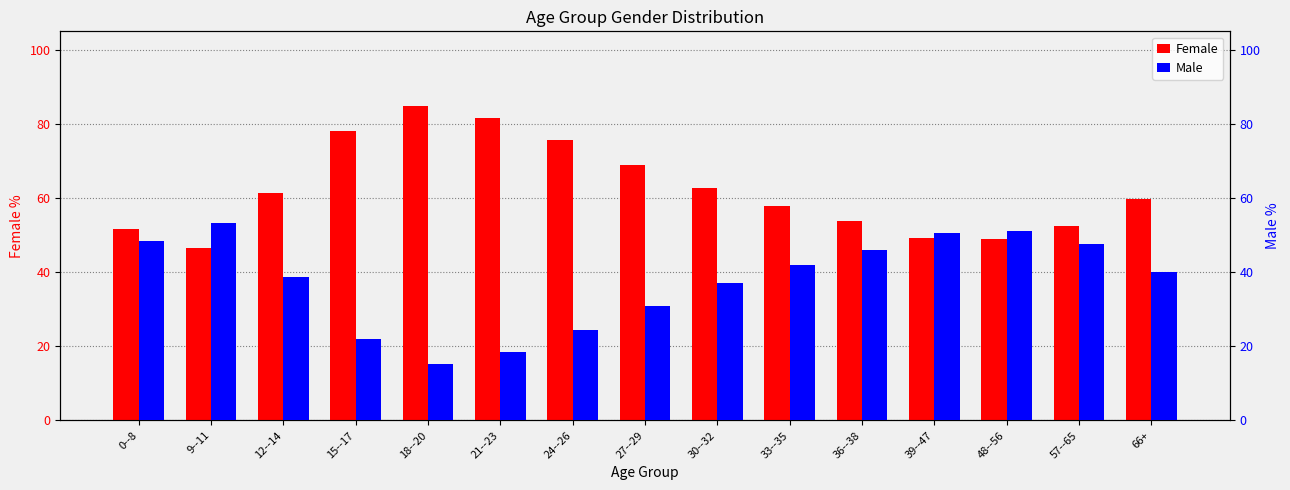

The value of Female at 18--20 is 119.2. True or false?

False